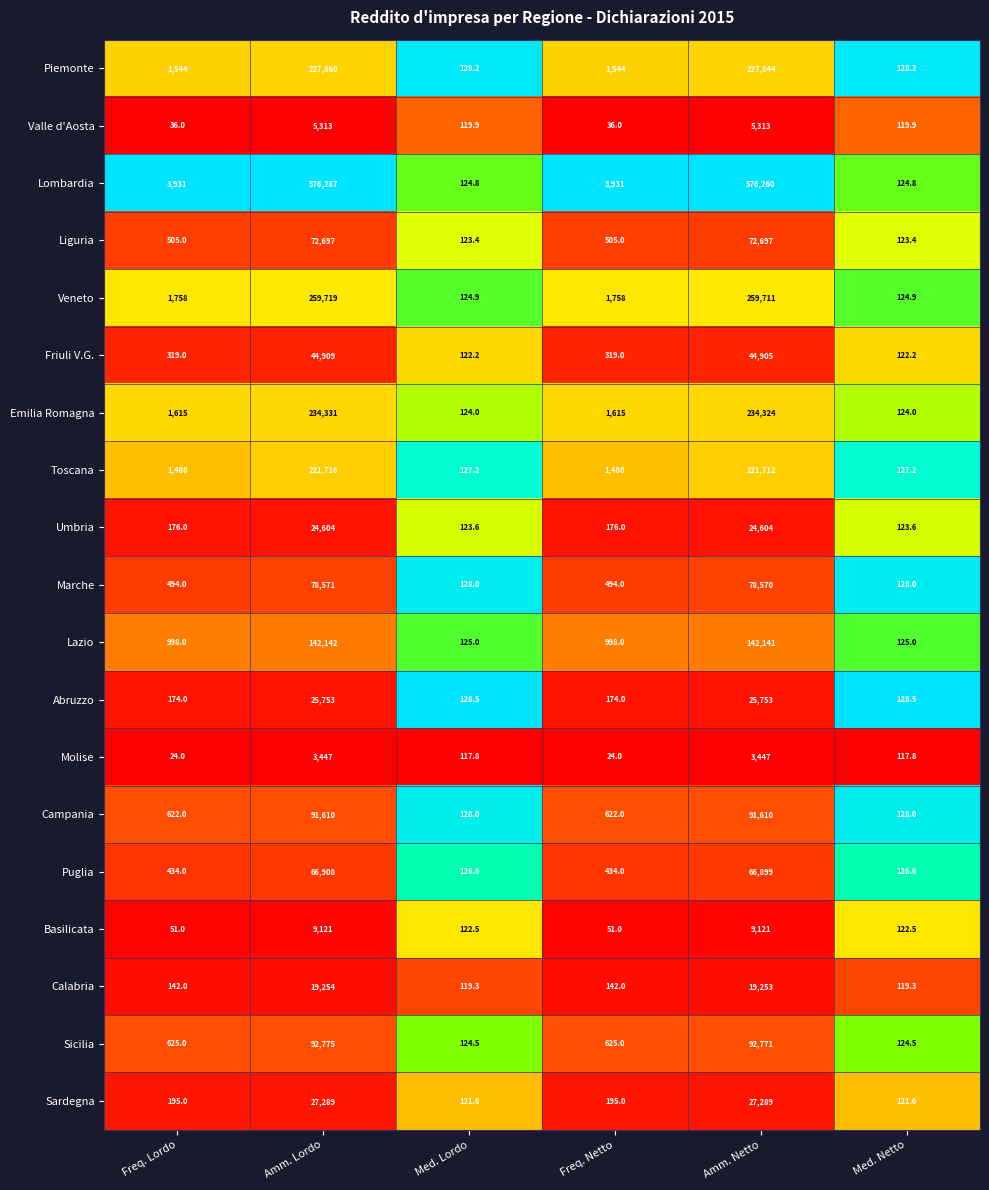

At Amm. Netto, list the series in order from smallest to largest.

Molise, Valle d'Aosta, Basilicata, Calabria, Umbria, Abruzzo, Sardegna, Friuli V.G., Puglia, Liguria, Marche, Campania, Sicilia, Lazio, Toscana, Piemonte, Emilia Romagna, Veneto, Lombardia